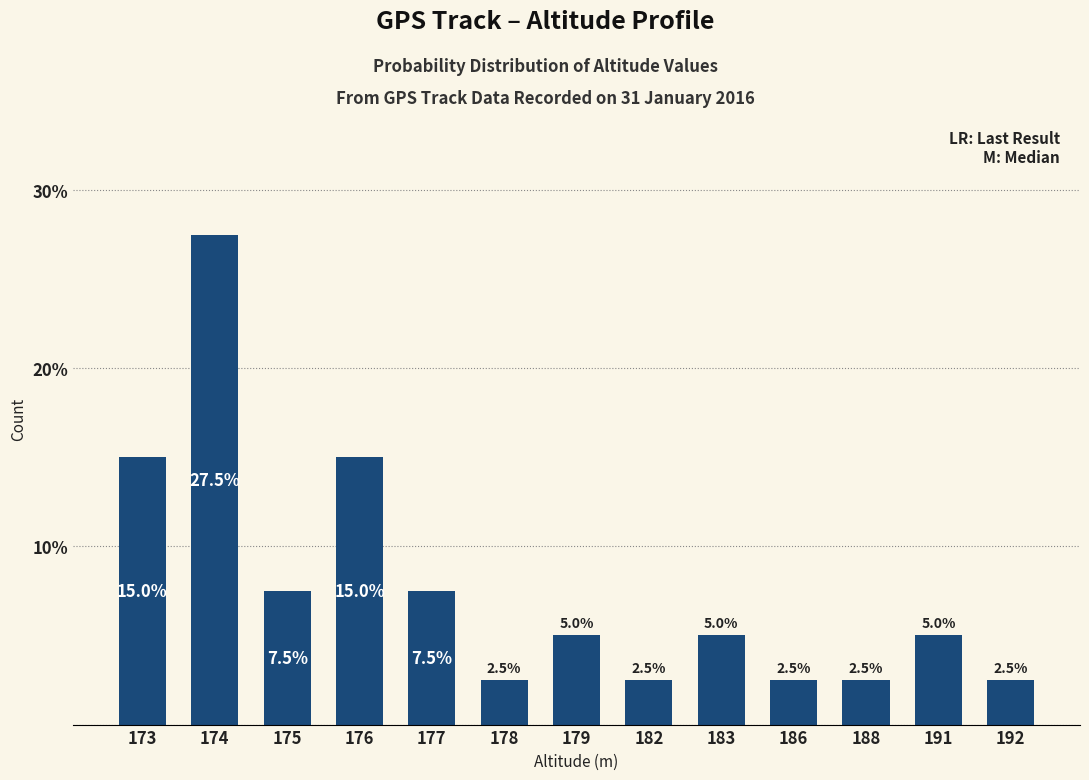

The chart shows a value of 6.6 at 183. True or false?

False